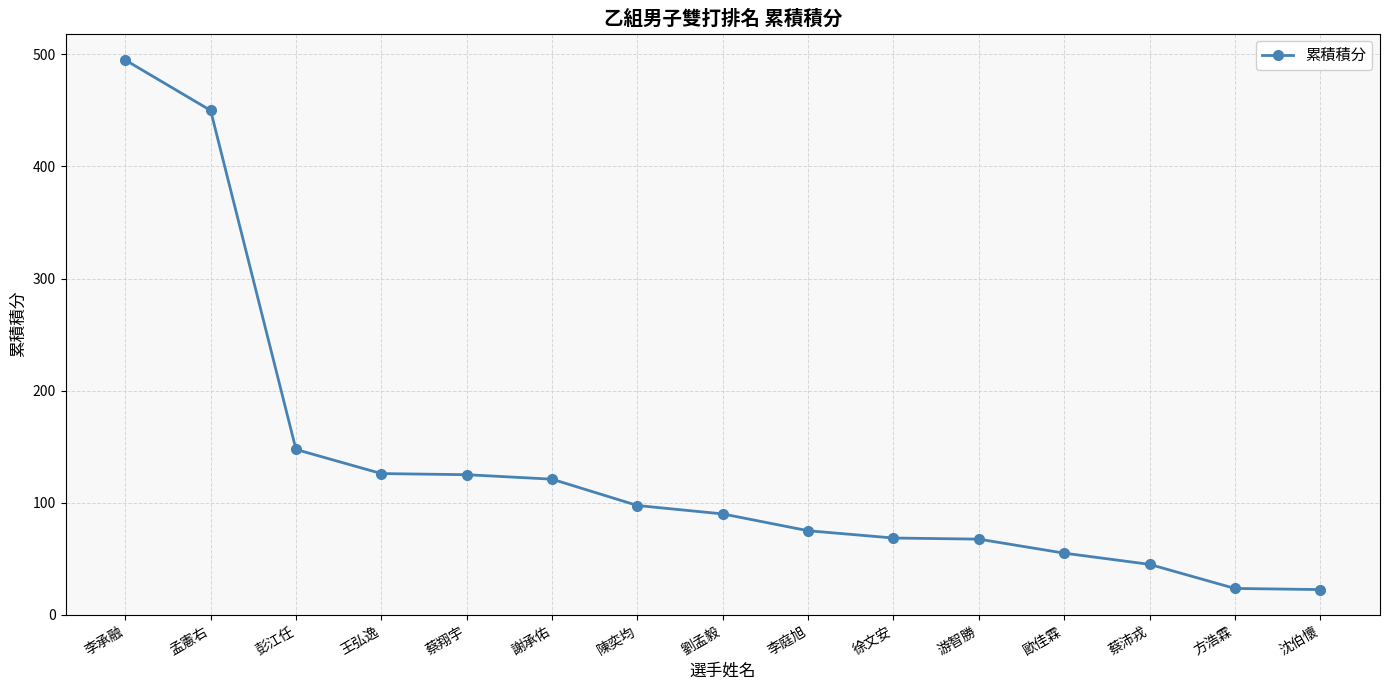

What is the value of the 15th point from the left?

22.5